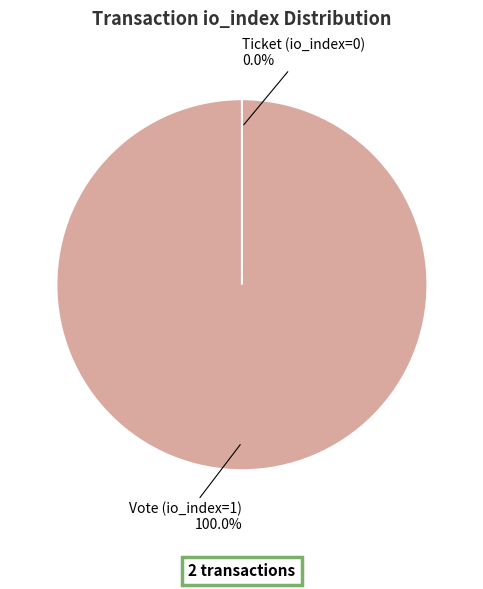

Which slice is the largest?

Vote (io_index=1)